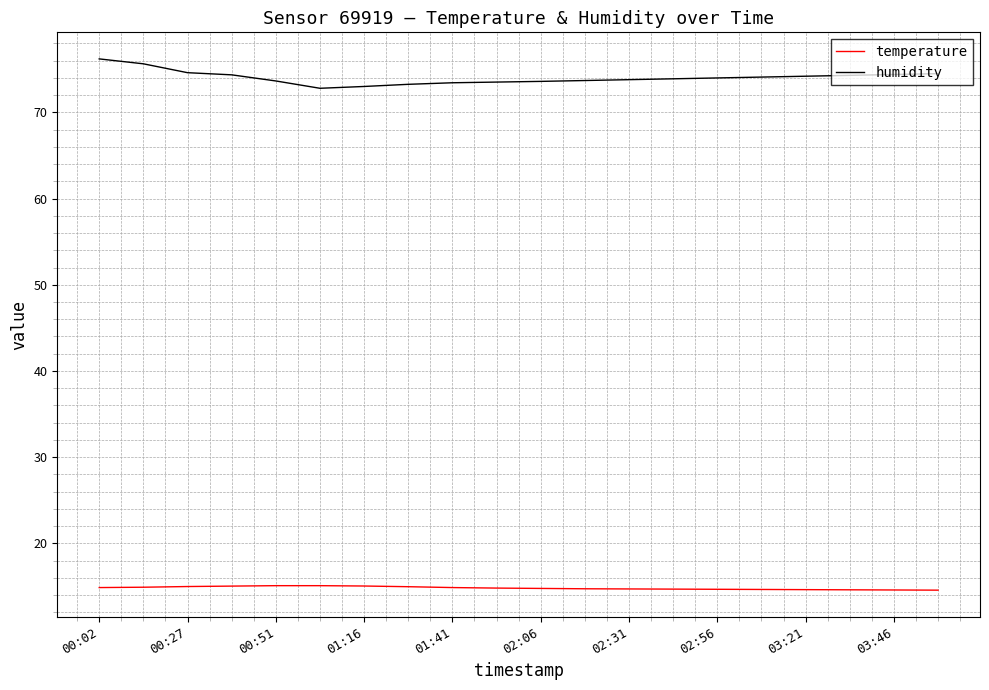

Rank the series by their average value, from highest to lowest.

humidity, temperature